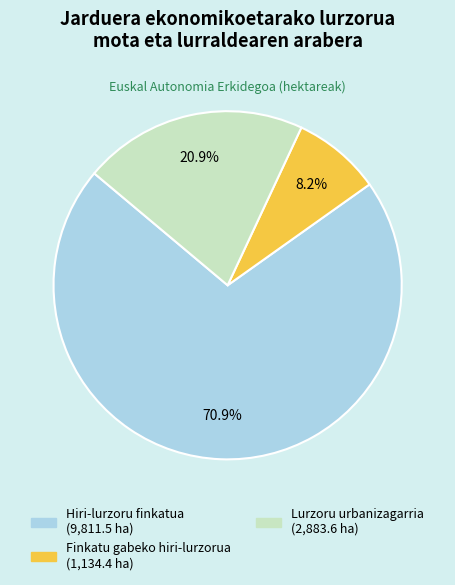

What is the total percentage of Hiri-lurzoru finkatua and Finkatu gabeko hiri-lurzorua?

79.1%